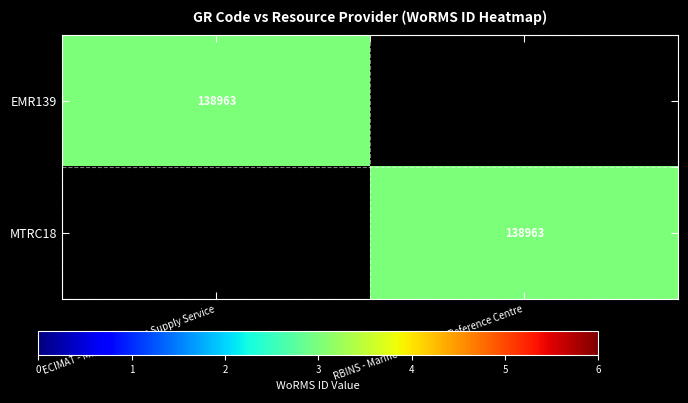

What is the maximum value shown in the chart?

138963